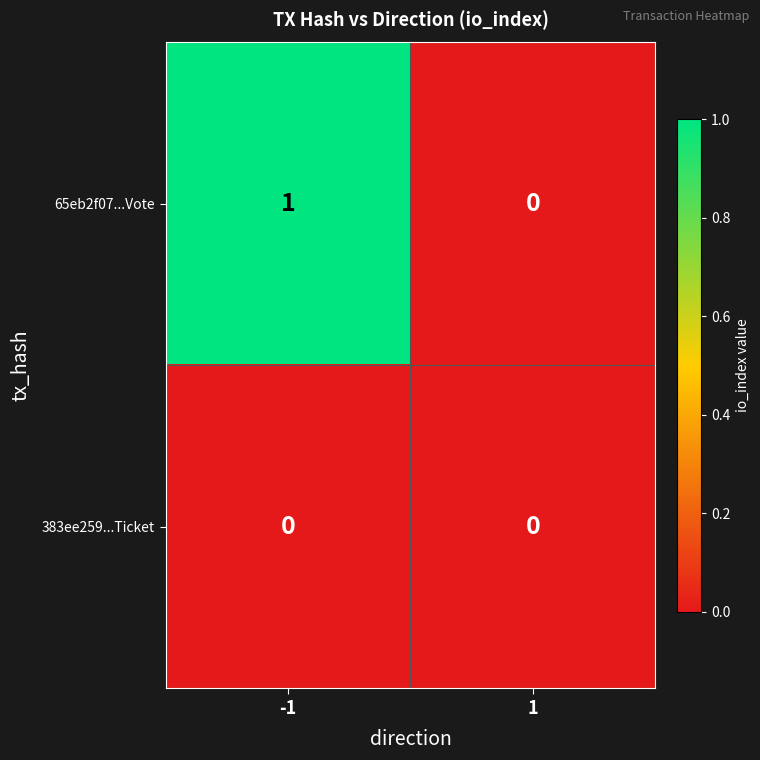

Reading right to left, list all the values displayed in this chart.

65eb2f07...Vote: 0	1
383ee259...Ticket: 0	0